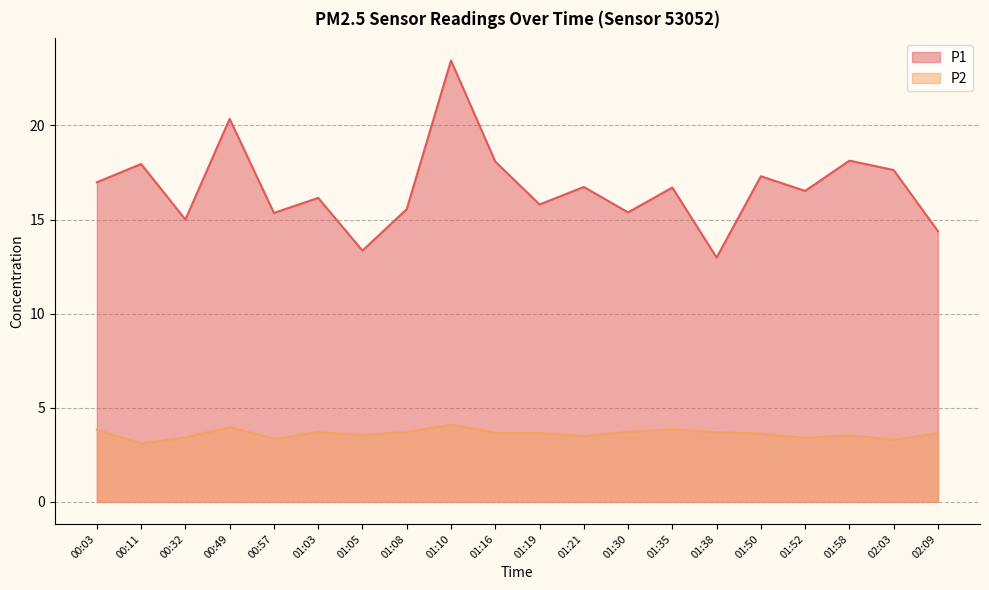

What is the label of the 13th point from the left?

01:30